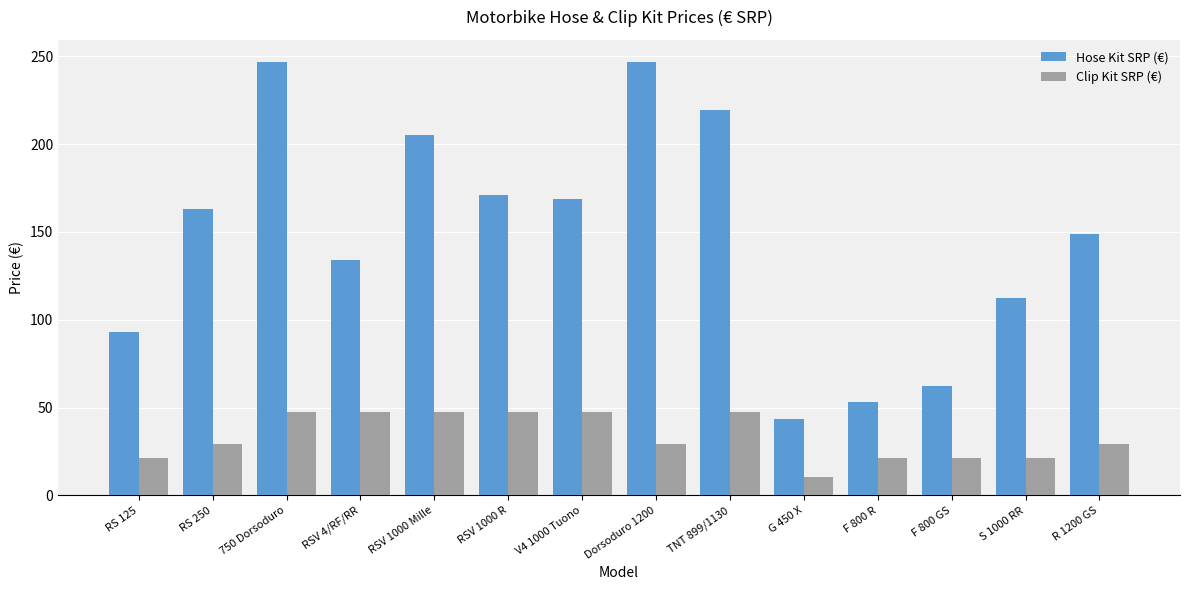

What is the sum of the Hose Kit SRP (€) values at G 450 X and S 1000 RR?

155.4